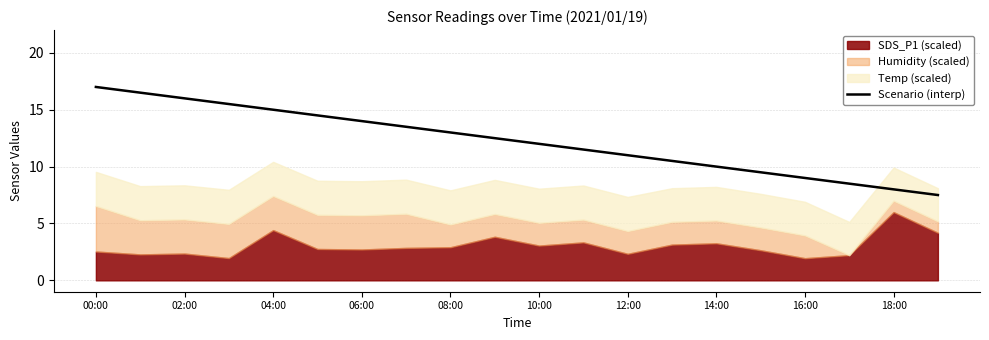

Is it true that Scenario (interp) equals 15.8 at 16:00?

False